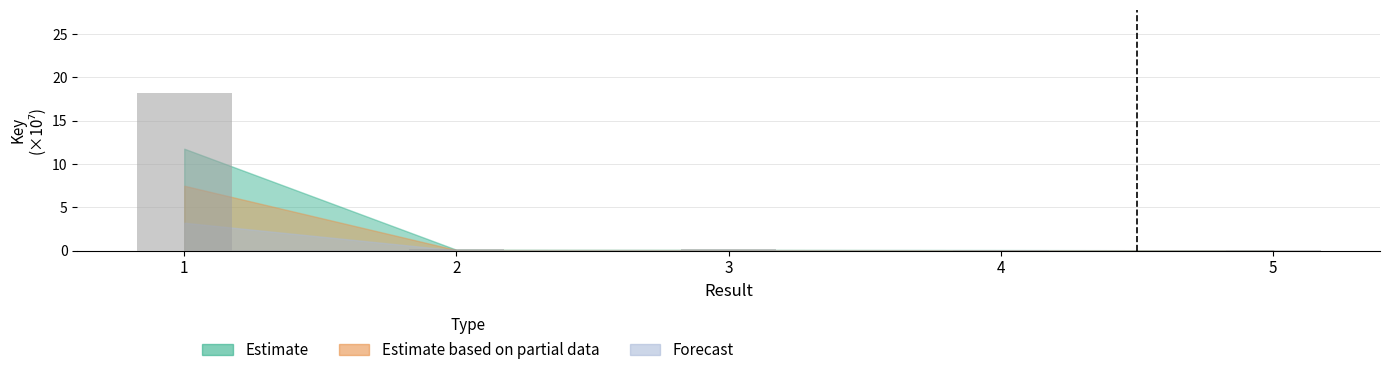

What is the maximum value shown in the chart?

18.2